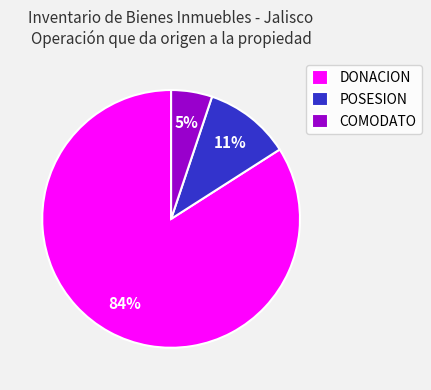

How many slices are in this pie chart?

3